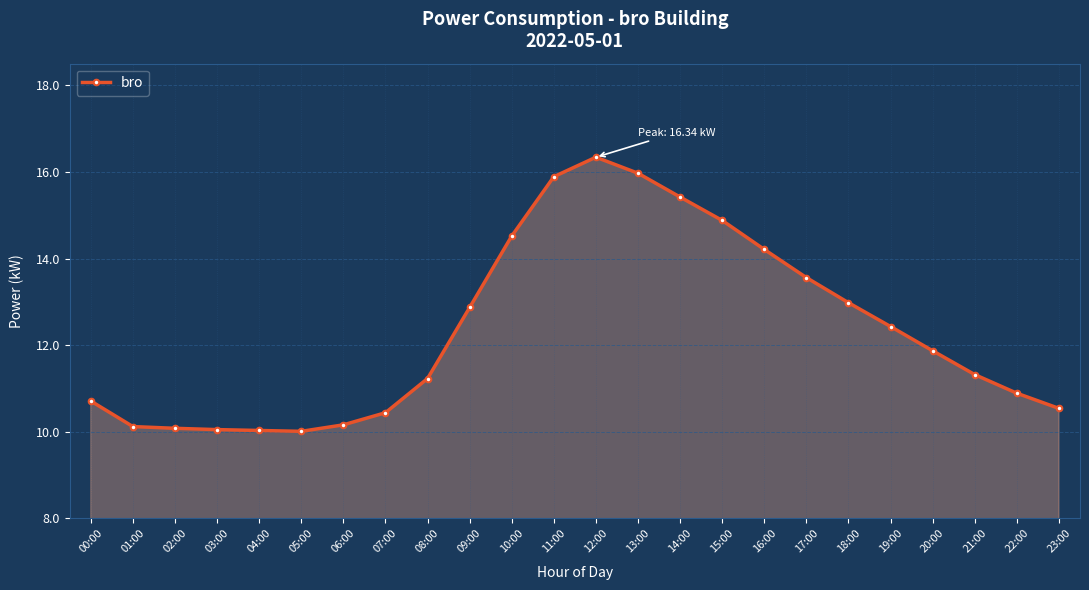

What is the difference between the maximum and second lowest values?

6.3